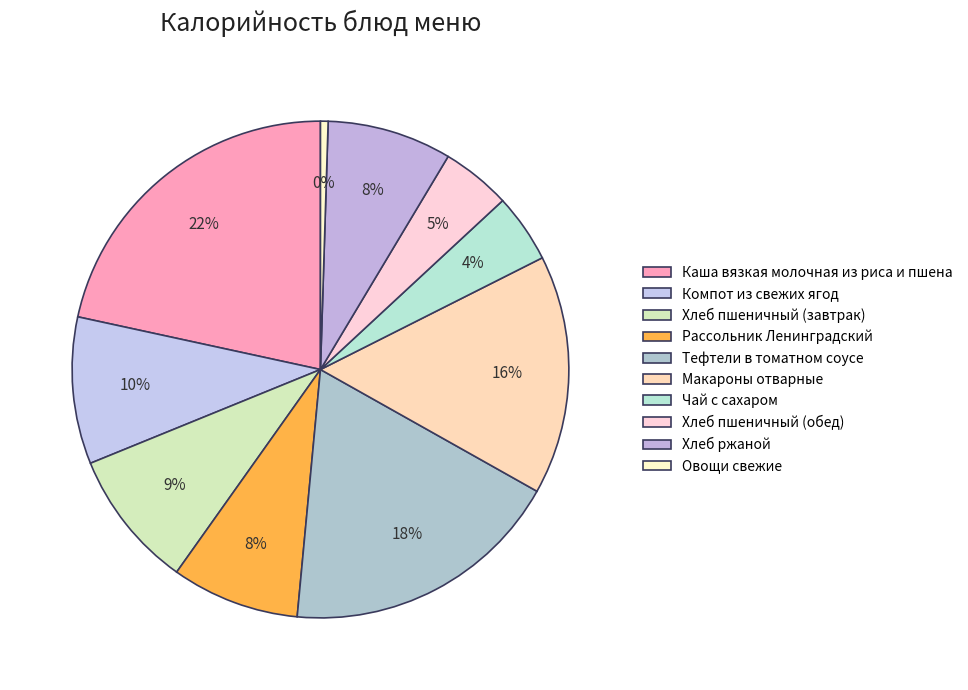

Which category has the biggest portion of the pie?

Каша вязкая молочная из риса и пшена